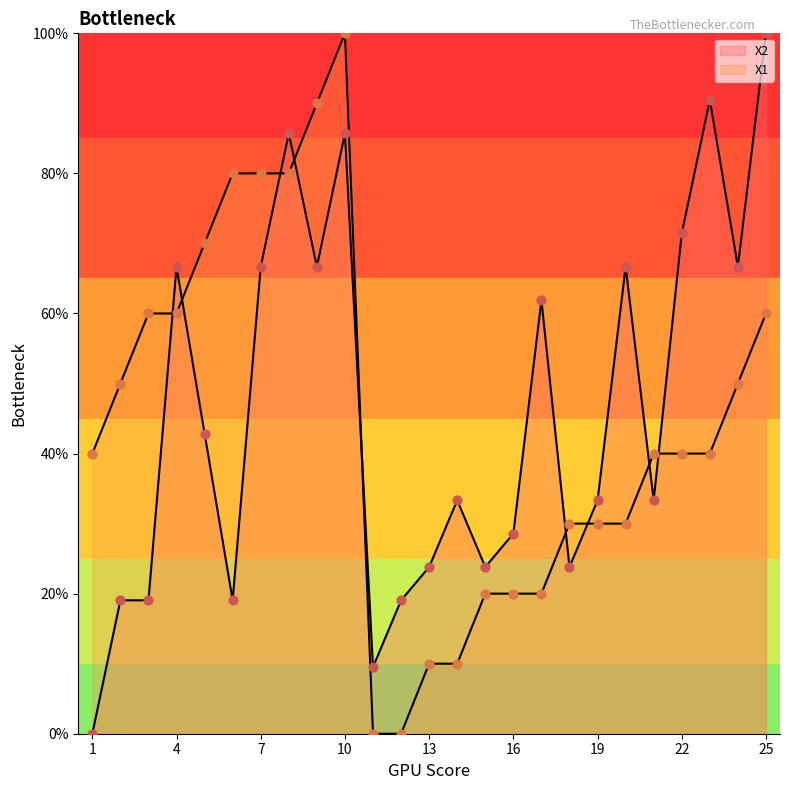

Which series has the widest spread of Y values?

X2